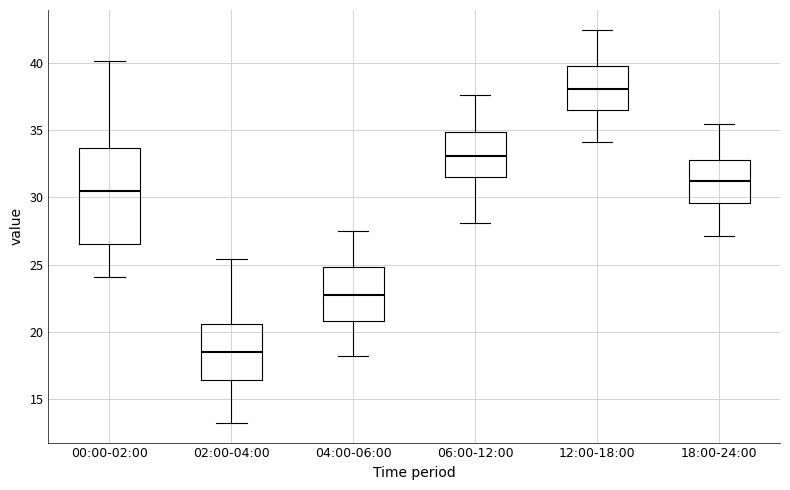

Reading left to right, read every box against the y-axis: the position of its median line, the range the box covers, and the ends of its whiskers. The values are not printed on the chart, so give them approximately, as read against the axis.

00:00-02:00: median 30.5, box 26.5 to 33.5, whiskers 24.0 to 40.0
02:00-04:00: median 18.5, box 16.5 to 20.5, whiskers 13.0 to 25.5
04:00-06:00: median 22.5, box 21.0 to 25.0, whiskers 18.0 to 27.5
06:00-12:00: median 33.0, box 31.5 to 35.0, whiskers 28.0 to 37.5
12:00-18:00: median 38.0, box 36.5 to 40.0, whiskers 34.0 to 42.5
18:00-24:00: median 31.0, box 29.5 to 33.0, whiskers 27.0 to 35.5